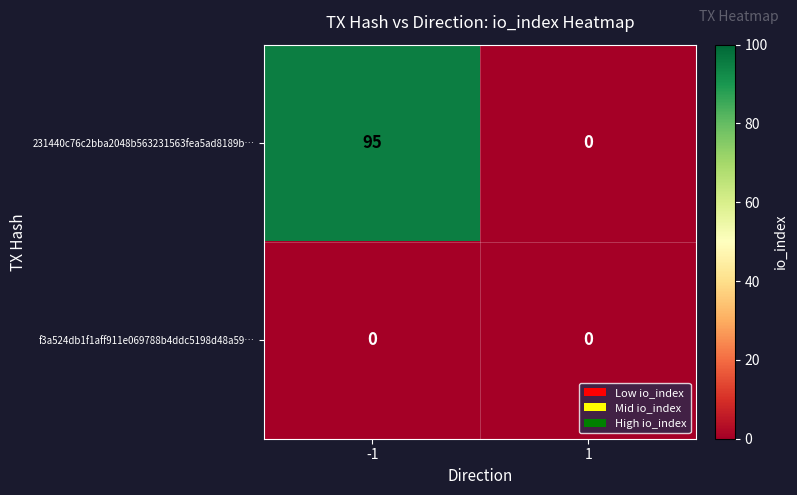

What is the sum of all 231440c76c2bba2048b563231563fea5ad8189b… values?

95